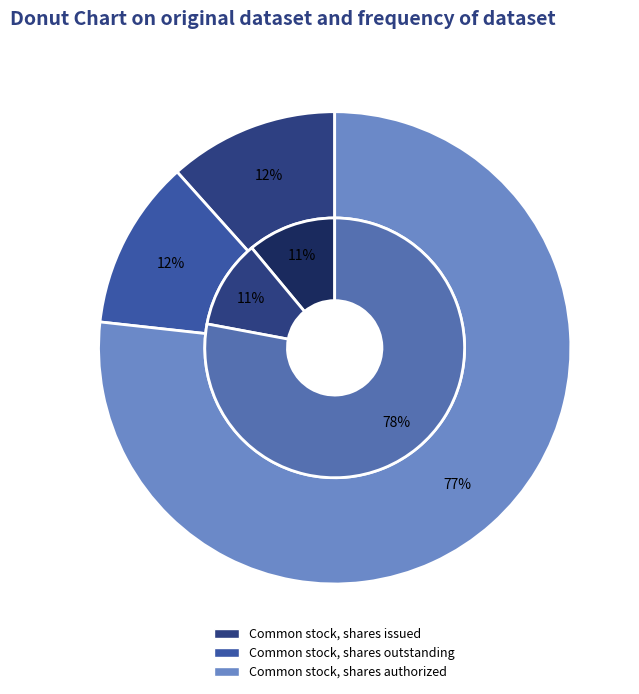

Which series has the widest spread of values?

Dec. 31, 2017